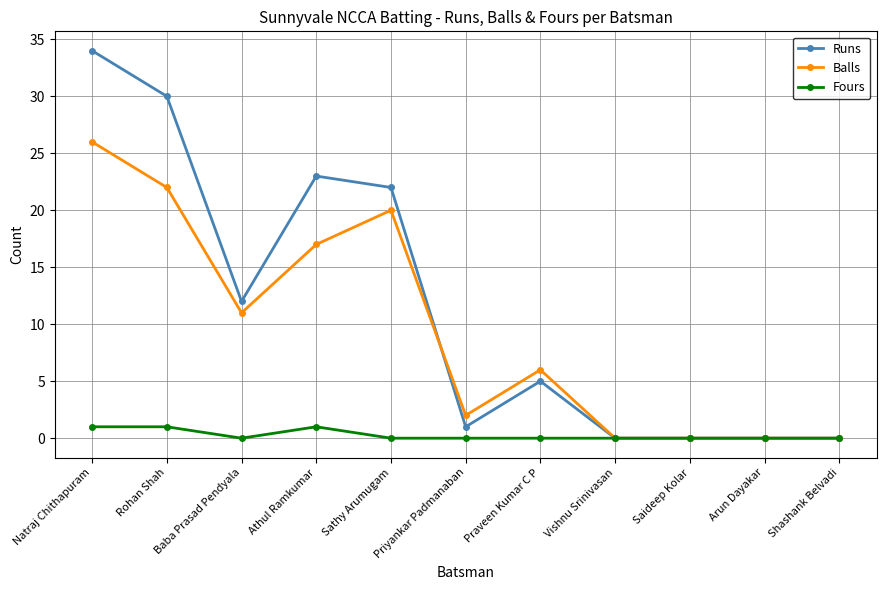

Where is Runs nearest to the value 17?

Baba Prasad Pendyala